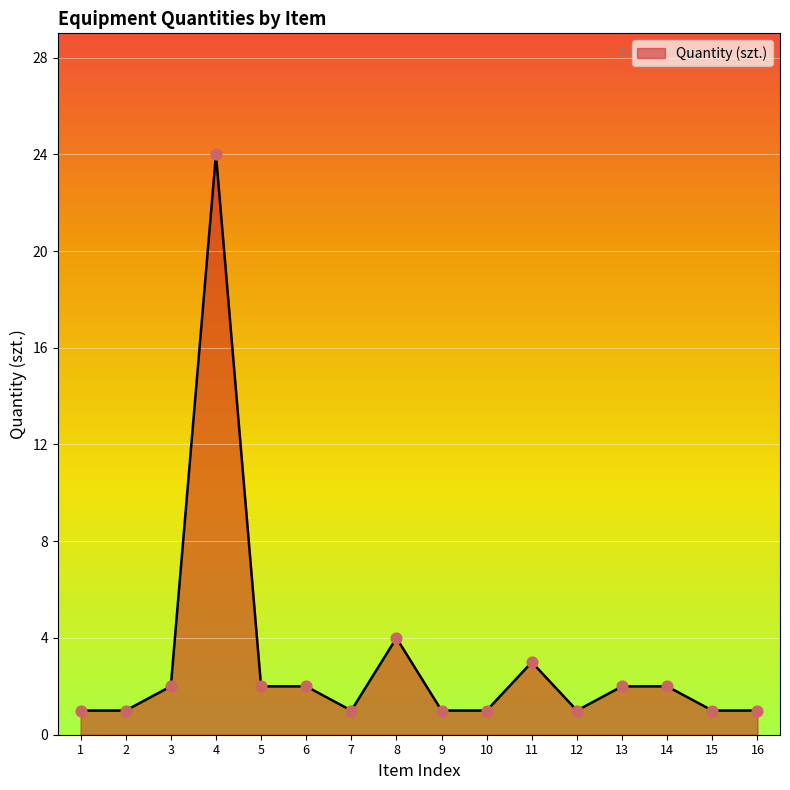

What is the ratio of the value at 14 to the value at 9?

2.0